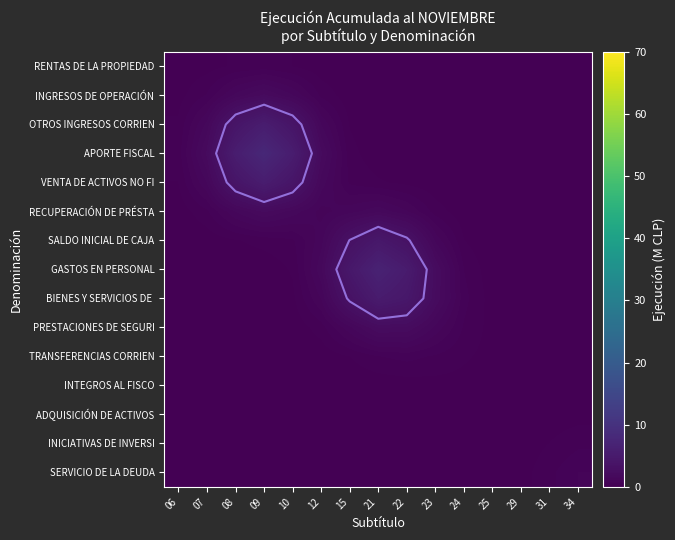

At how many categories does at least one series exceed 3?

6